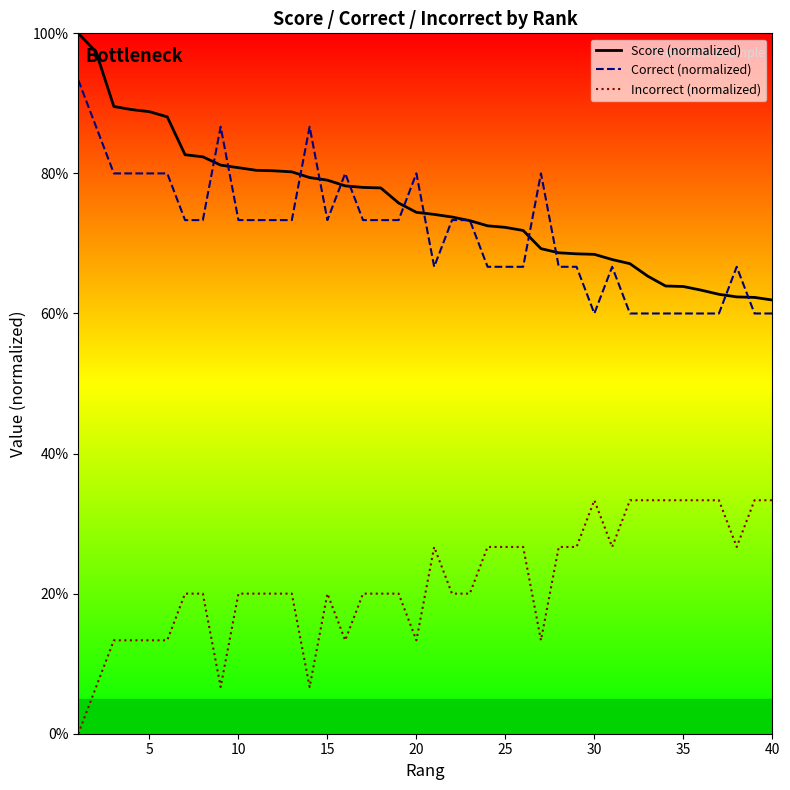

At how many categories does at least one series exceed 0?

40